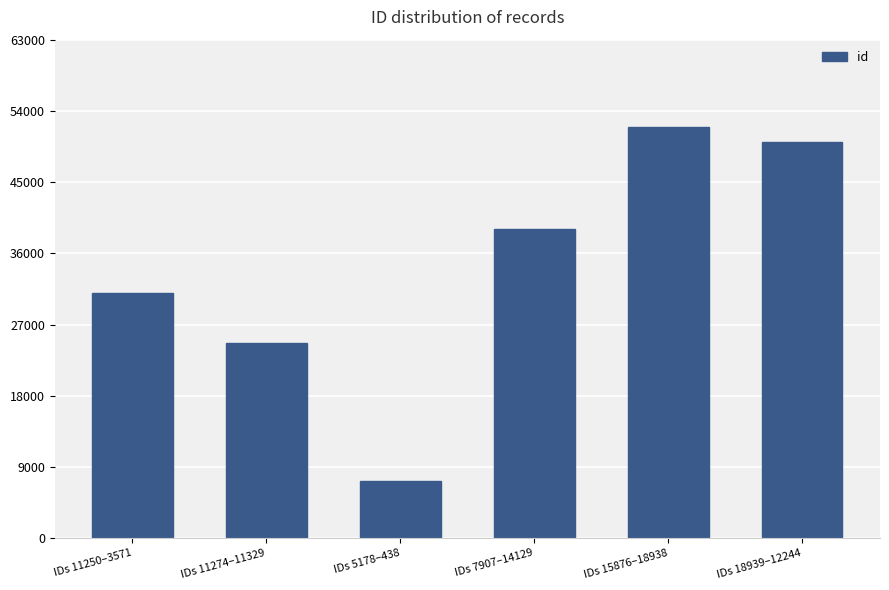

What is the difference between the second highest and minimum values?

42903